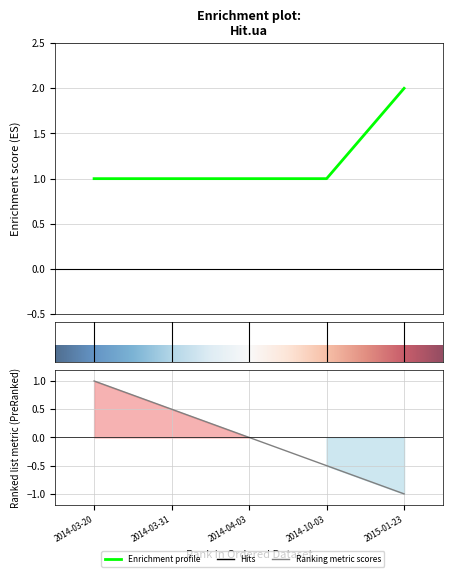

List the labels in order of value, largest first.

2015-01-23, 2014-03-20, 2014-03-31, 2014-04-03, 2014-10-03